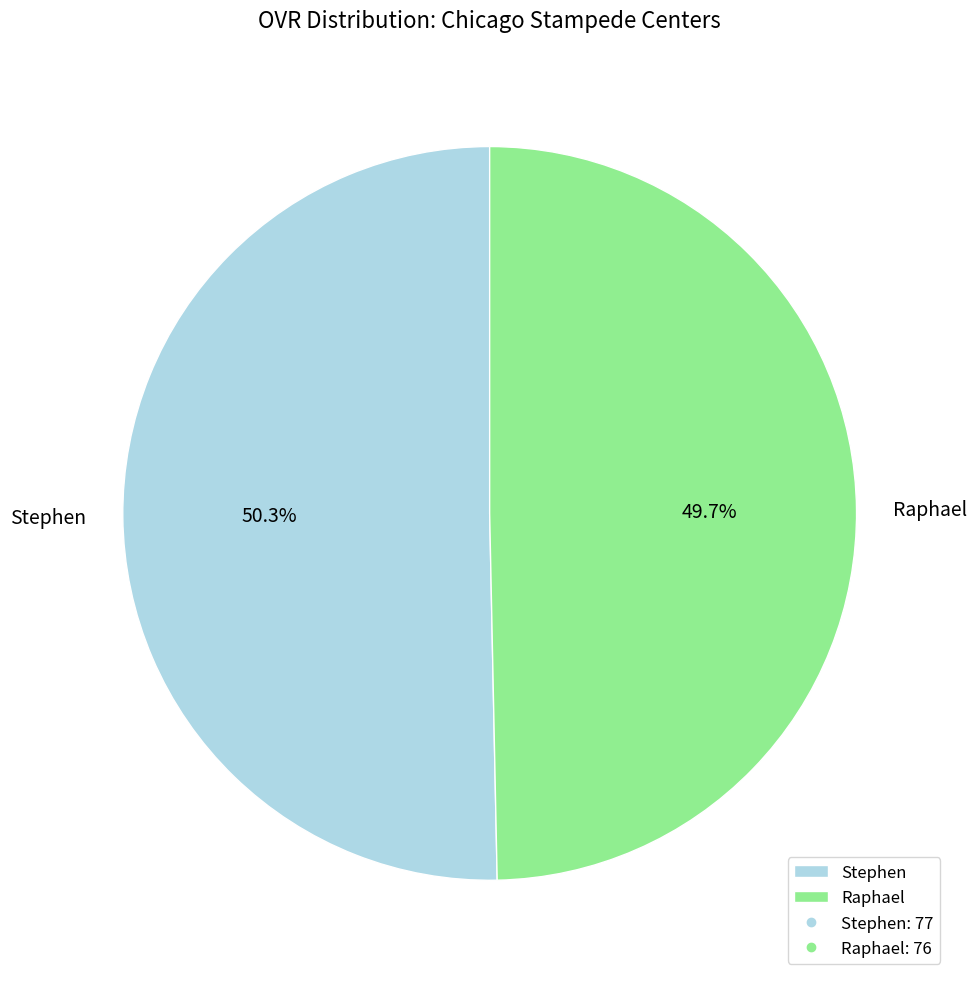

The Stephen slice represents 50% of the pie. True or false?

True